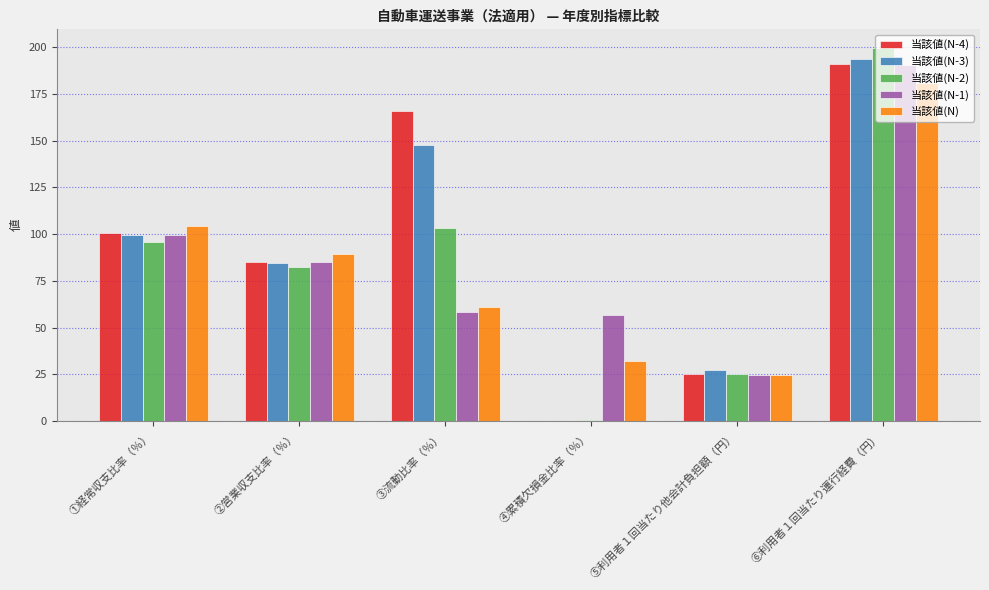

Between ②営業収支比率（％） and ③流動比率（％）, which series saw the biggest shift?

当該値(N-4)